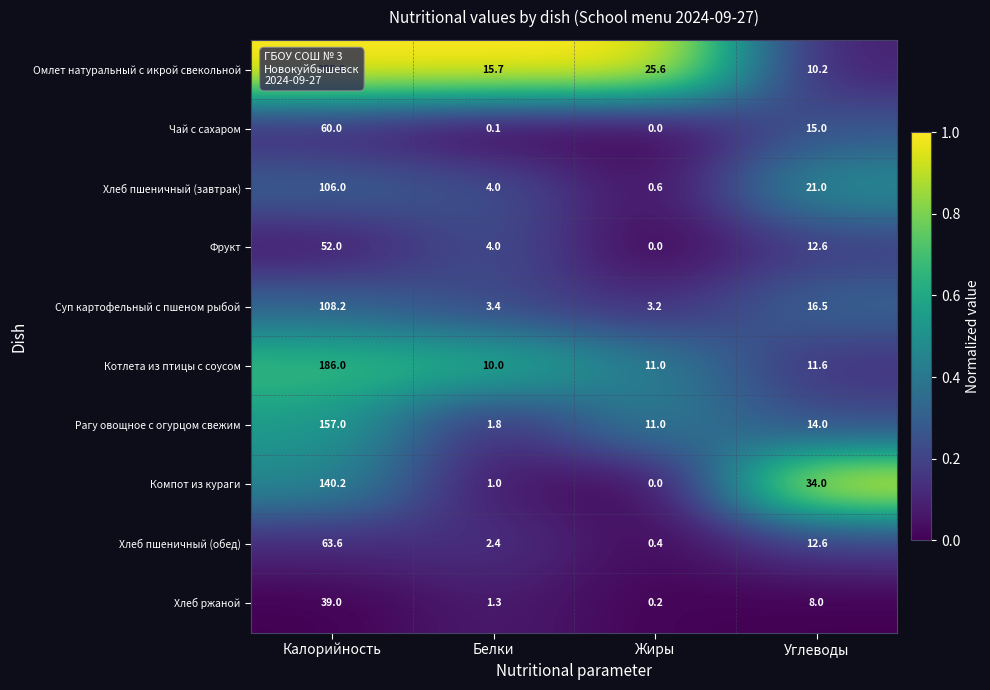

True or false: Компот из кураги has a value of 34.0 at Углеводы.

True